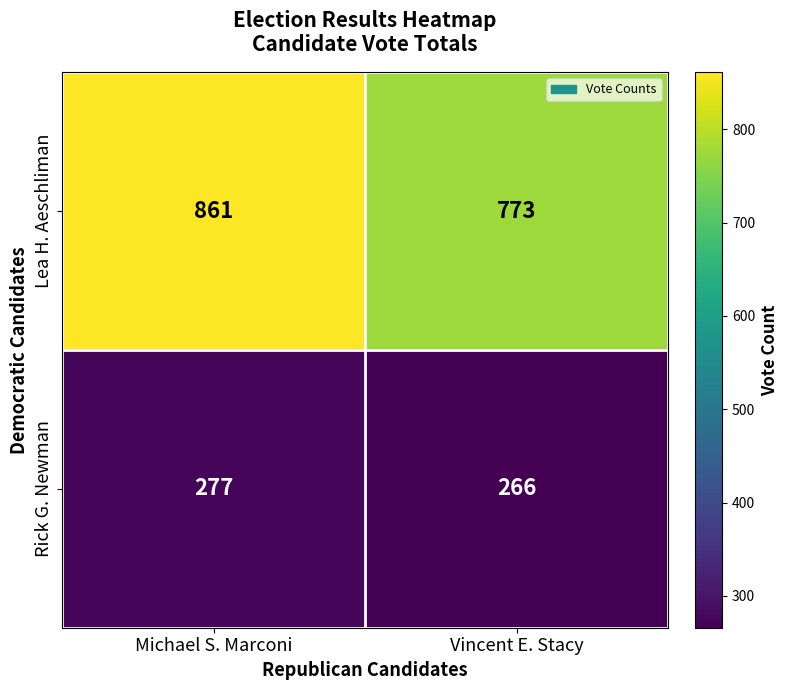

List the series in order of their peak value, lowest first.

Rick G. Newman, Lea H. Aeschliman